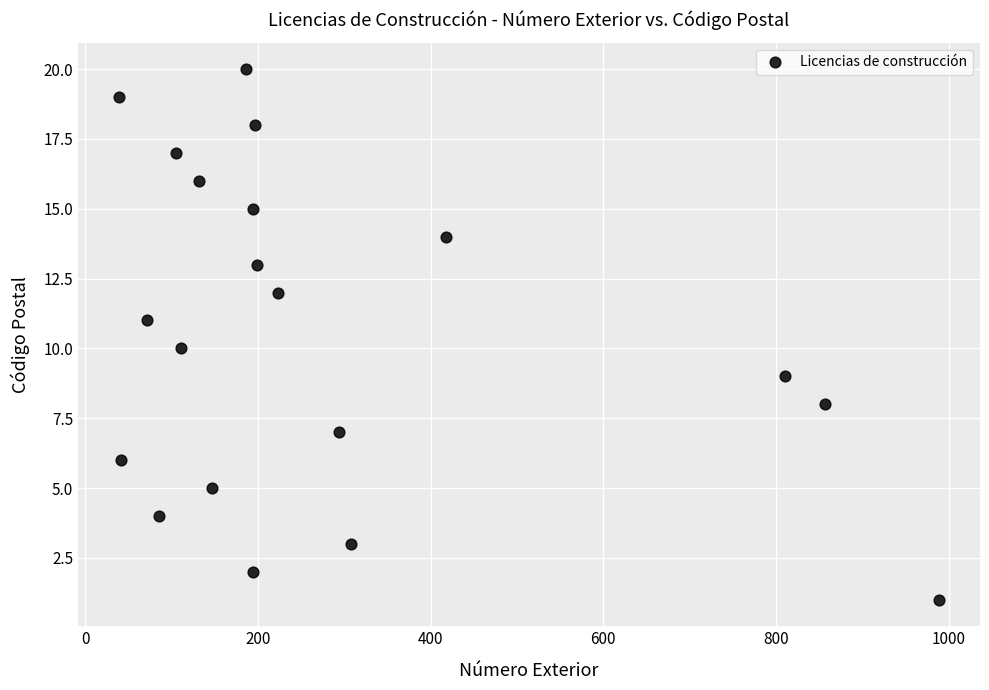

What is the range of X values (max minus min)?

950